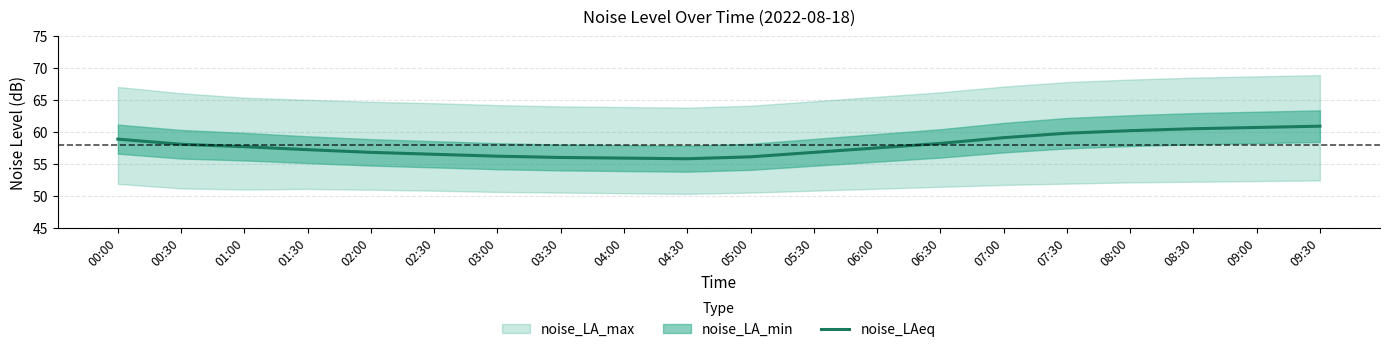

List the labels in order of value, largest first.

09:30, 09:00, 08:30, 08:00, 07:30, 07:00, 00:00, 06:30, 00:30, 01:00, 06:00, 01:30, 02:00, 05:30, 02:30, 03:00, 05:00, 03:30, 04:00, 04:30